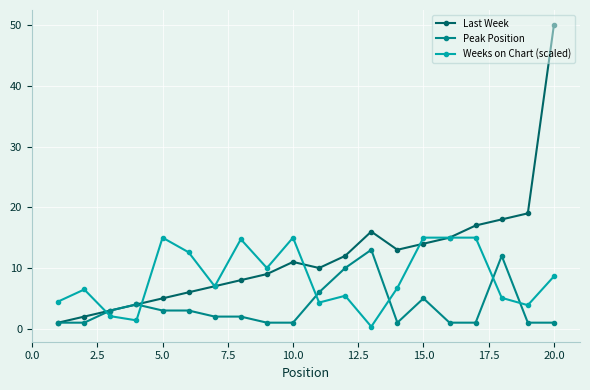

Which series has the largest total across all categories?

Last Week